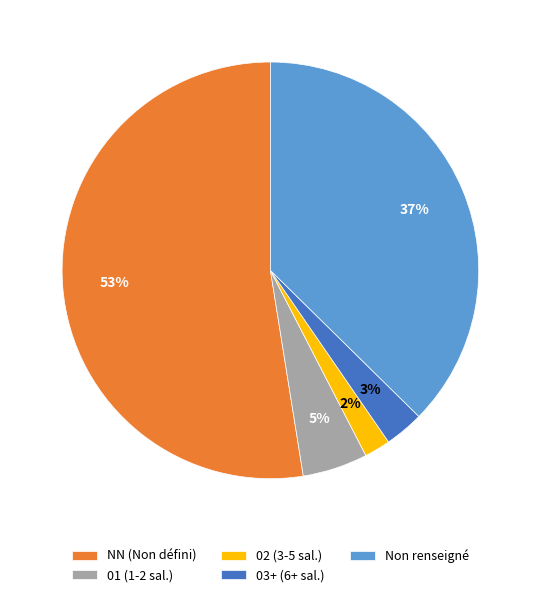

Which slice is the largest?

NN (Non défini)